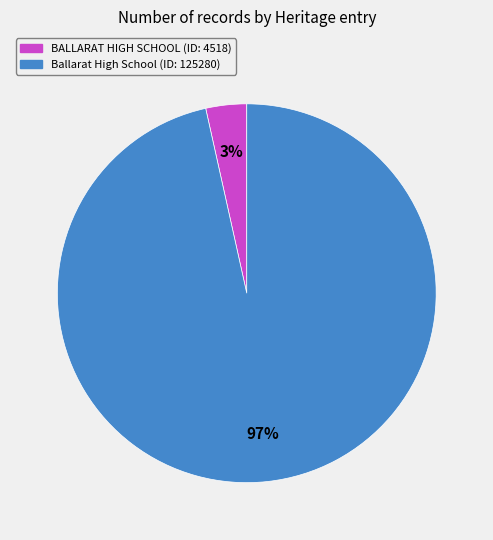

Count the number of slices in the pie.

2